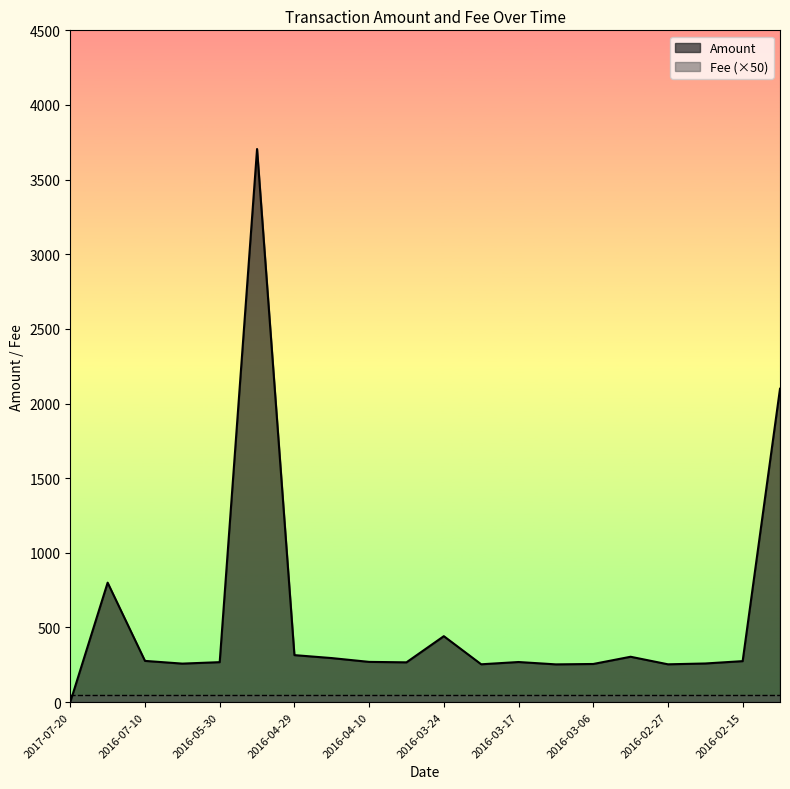

Reading left to right, extract all data points from this chart.

0.0	800.0	275.9	257.7	267.4	3705.0	314.6	294.7	269.3	266.2	441.5	253.2	268.4	252.6	255.2	303.6	253.1	258.6	274.3	2099.0